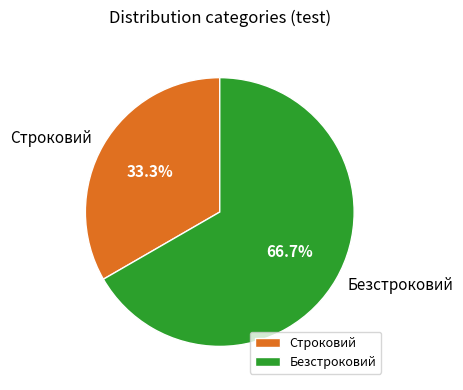

To the nearest percent, what is the combined percentage of Строковий and Безстроковий?

100%